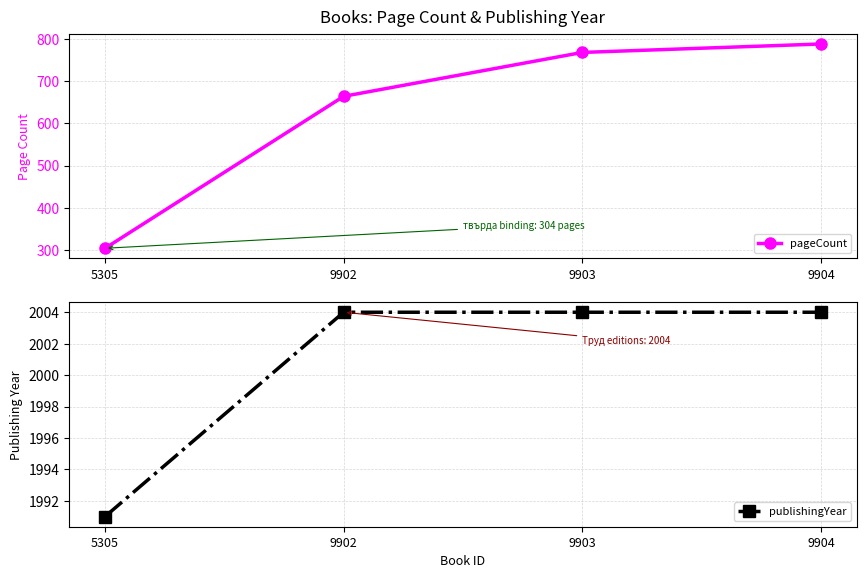

What is the total value across all series at 9903?

2772